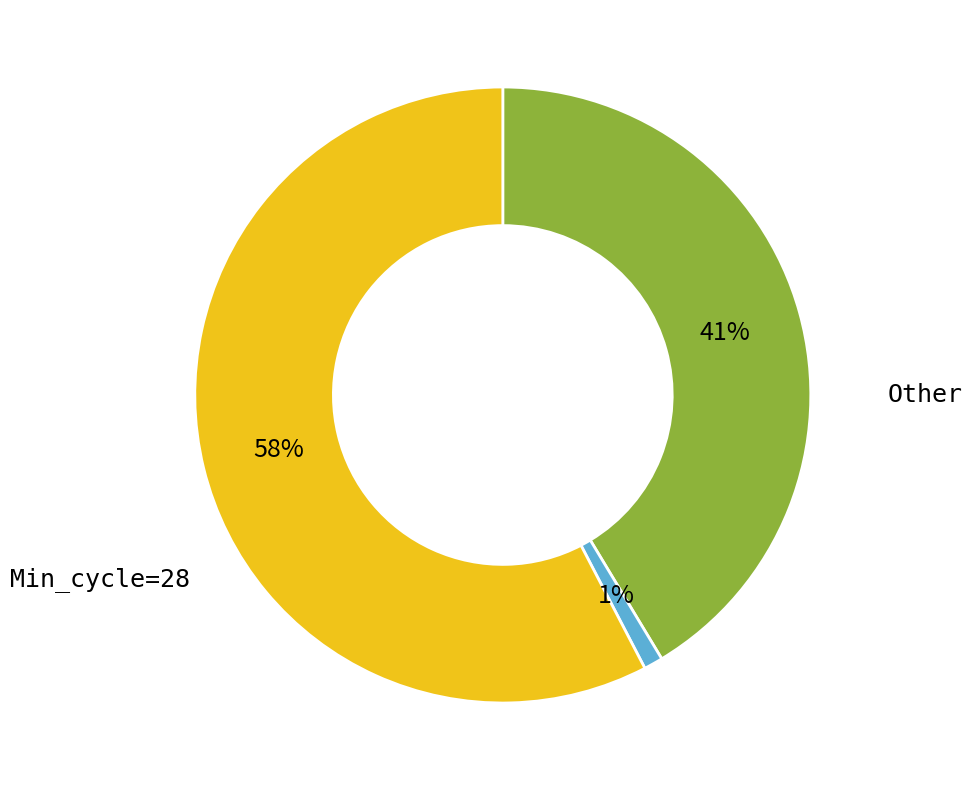

How many segments does this pie chart have?

3